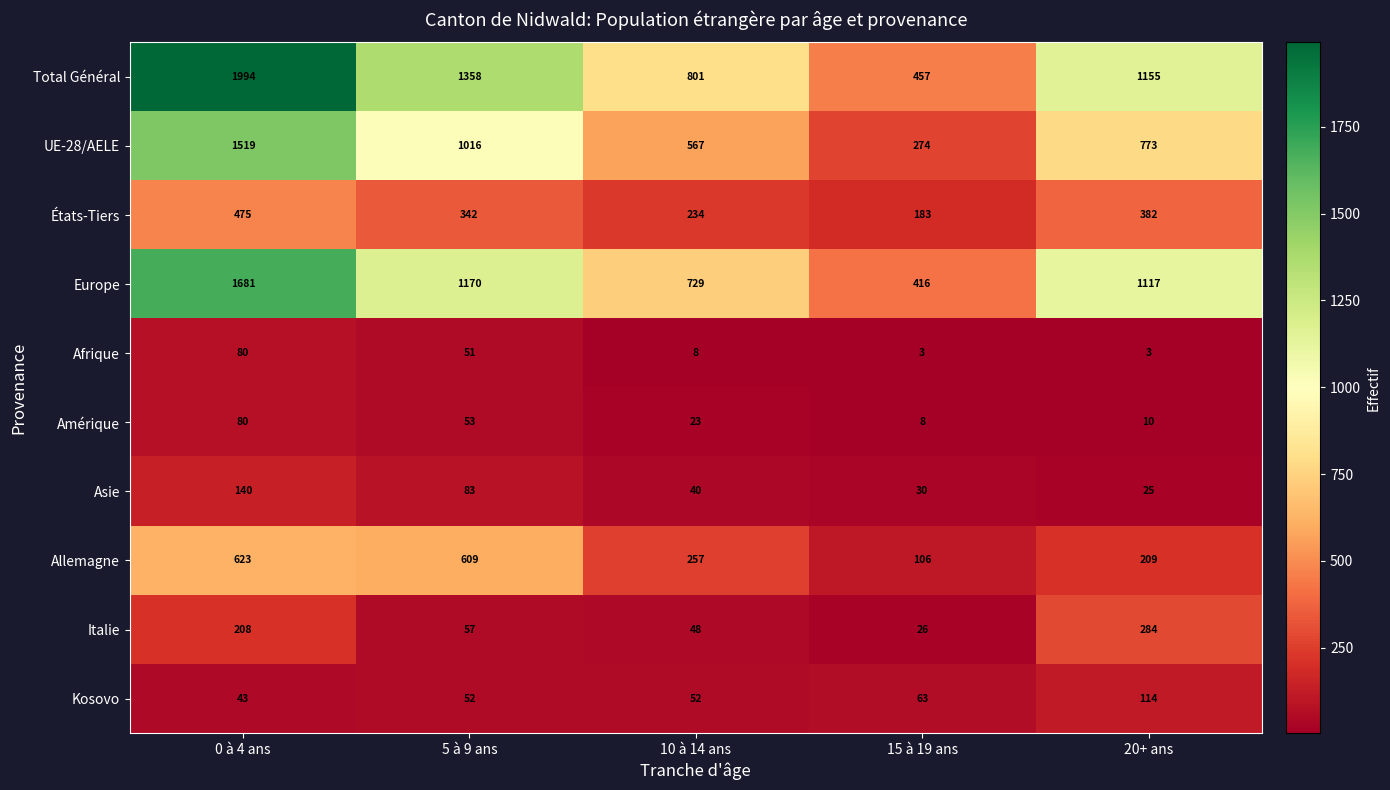

What is the smallest value displayed?

3